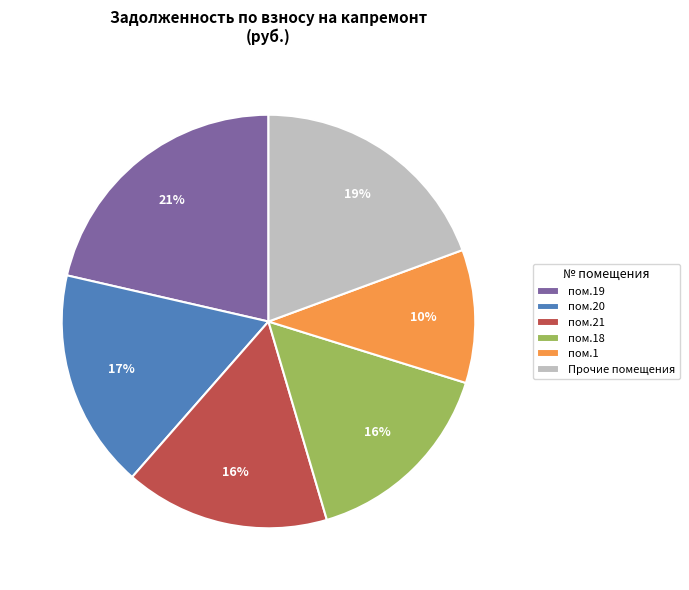

The пом.19 slice represents 33% of the pie. True or false?

False